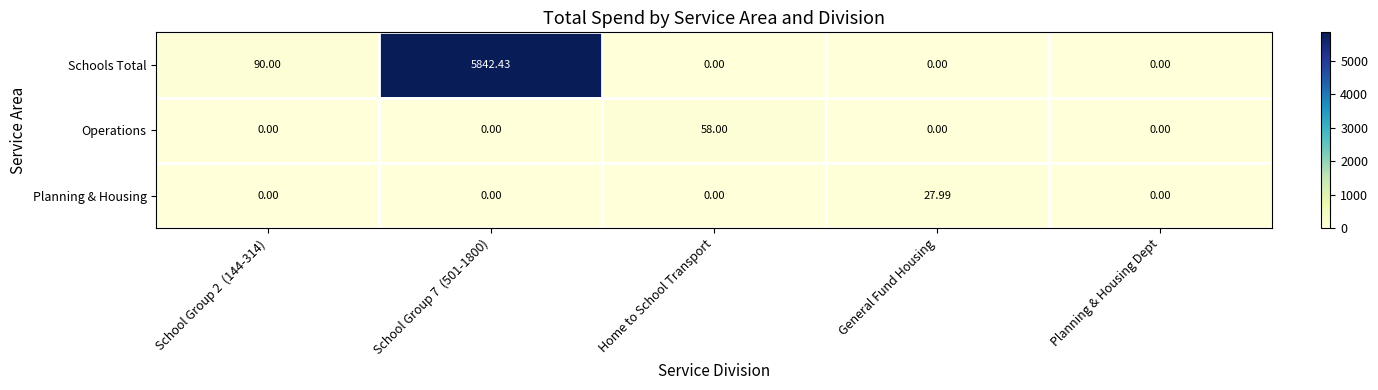

List the series in order of their peak value, lowest first.

Planning & Housing, Operations, Schools Total